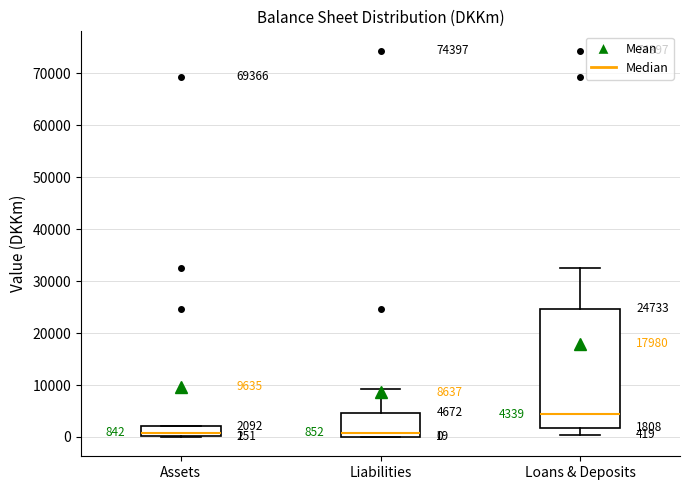

Comparing the boxes themselves (not the whiskers), which one is the tallest?

Loans & Deposits